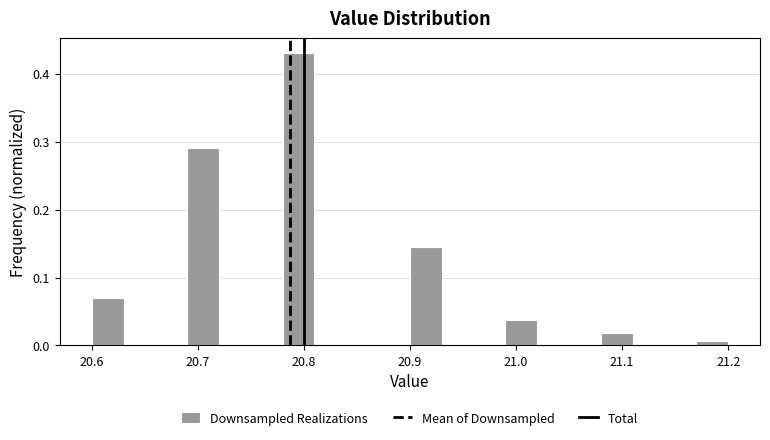

Read against the x-axis, roughly where is the centre of the tallest bar?

20.80